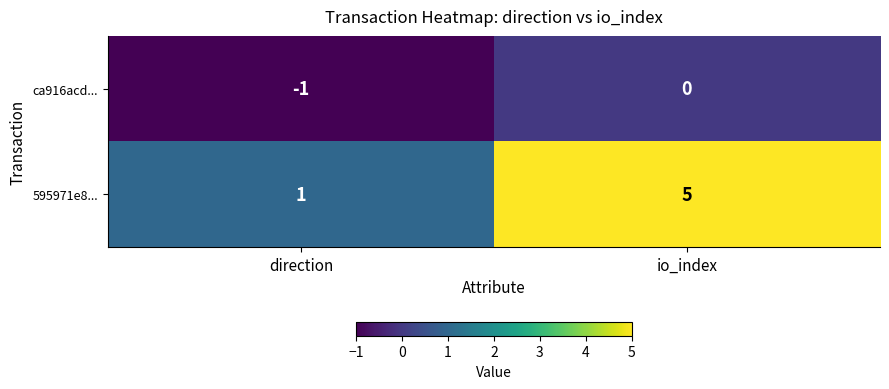

Where is ca916acd... nearest to the value 0?

io_index